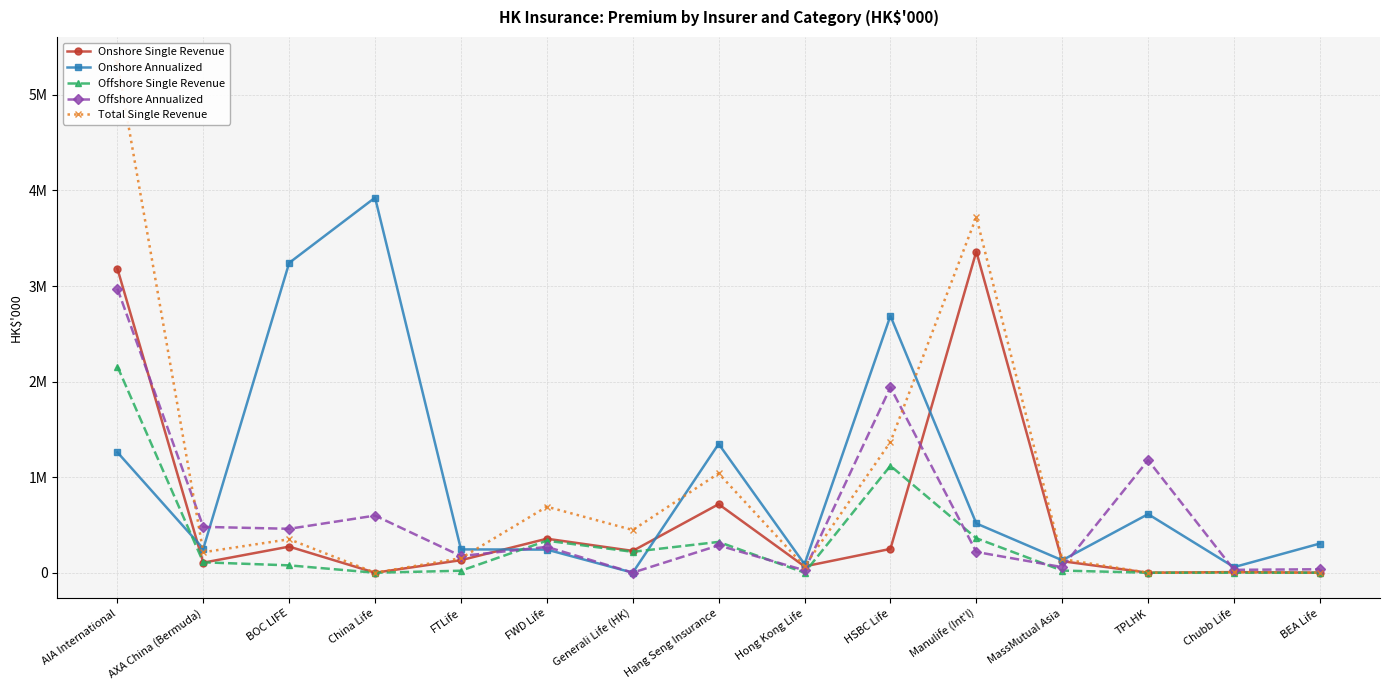

Does the chart display data point markers on the line(s)?

Yes